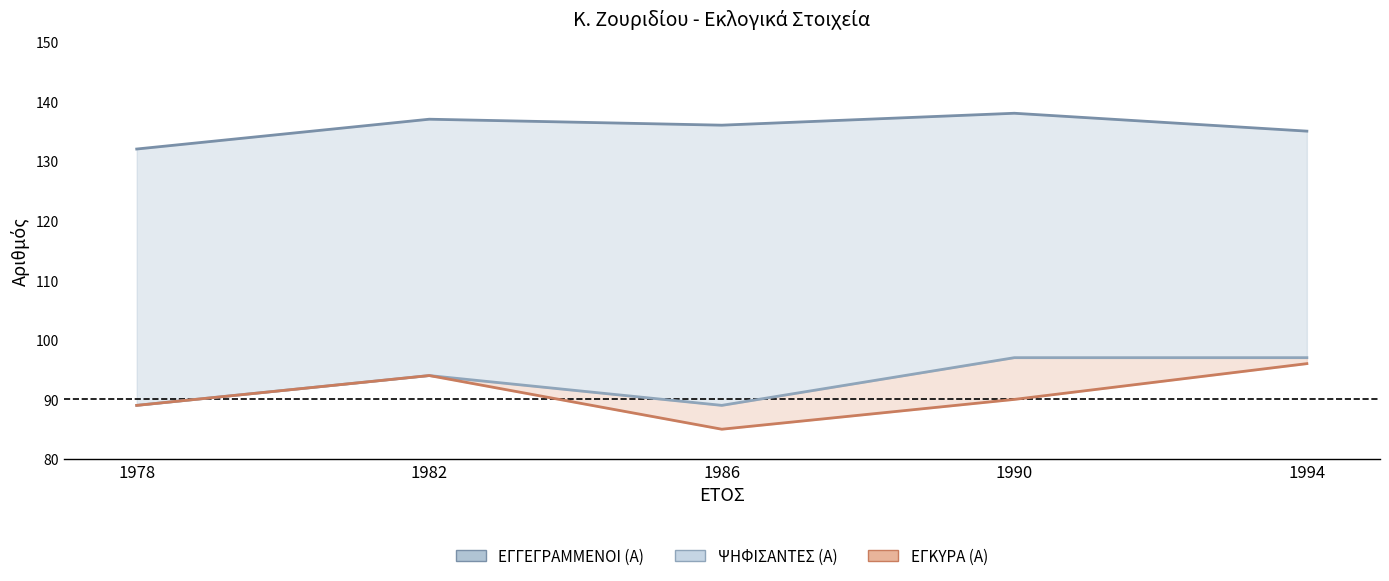

At how many categories does at least one series exceed 115?

5